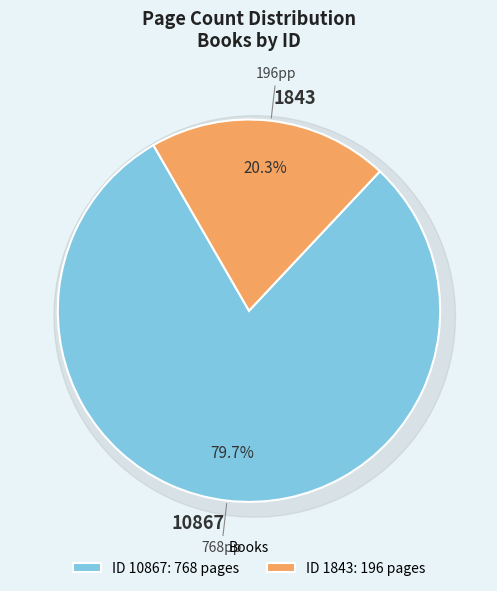

Count the number of slices in the pie.

2